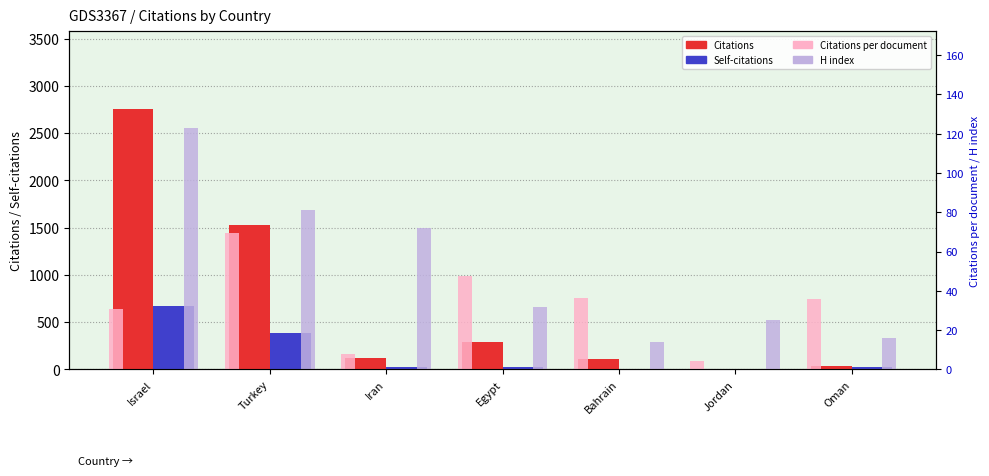

Rank the categories by Citations value from highest to lowest.

Israel, Turkey, Egypt, Iran, Bahrain, Oman, Jordan